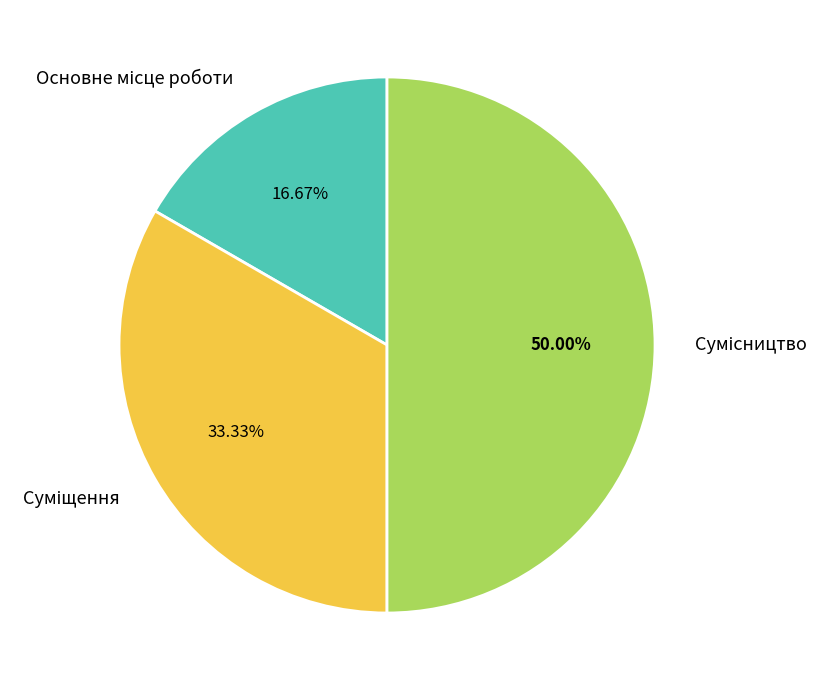

What portion of the pie excludes Суміщення?

66.7%